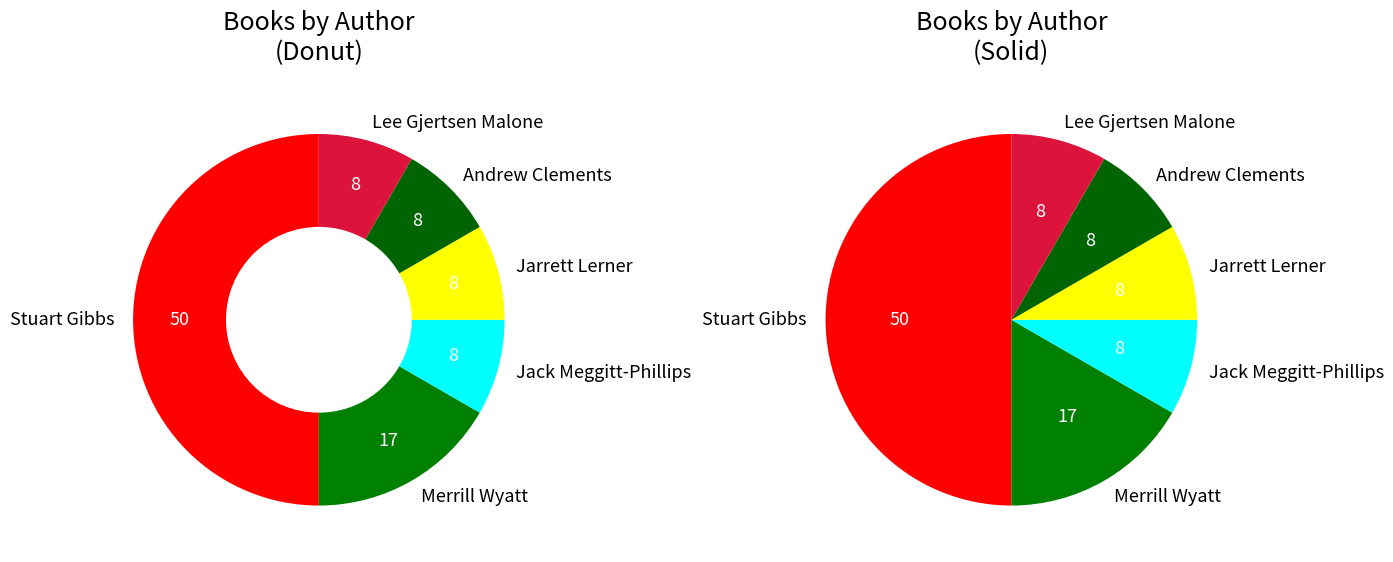

What percentage is the Stuart Gibbs (62586102) slice, to the nearest percent?

50%